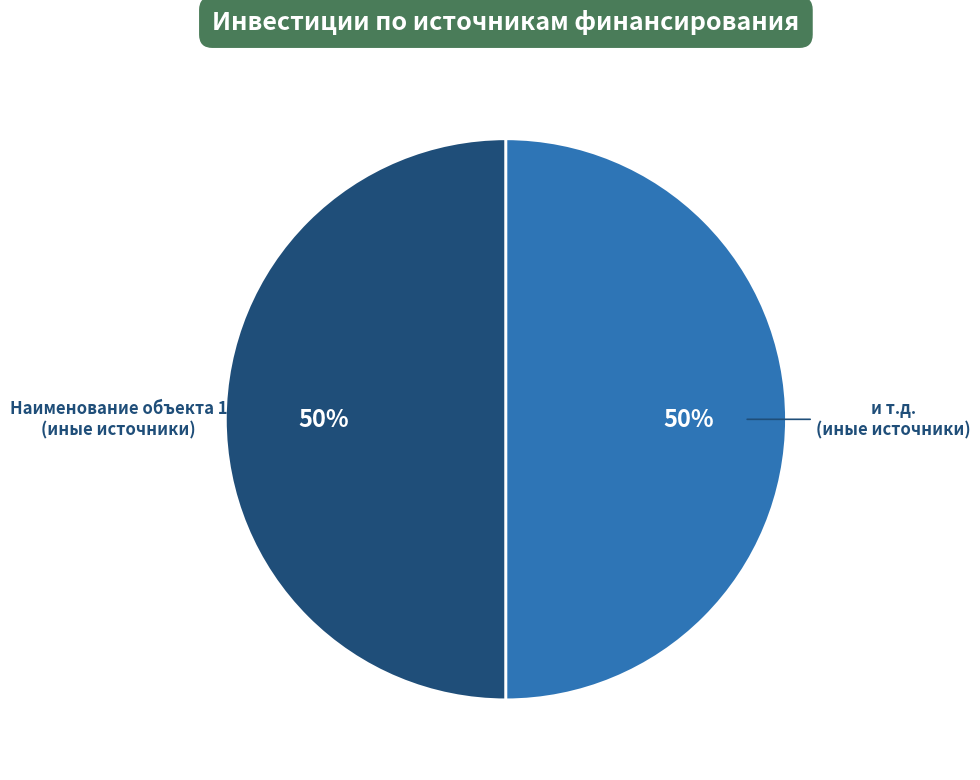

To the nearest percent, what is the average slice percentage?

50%